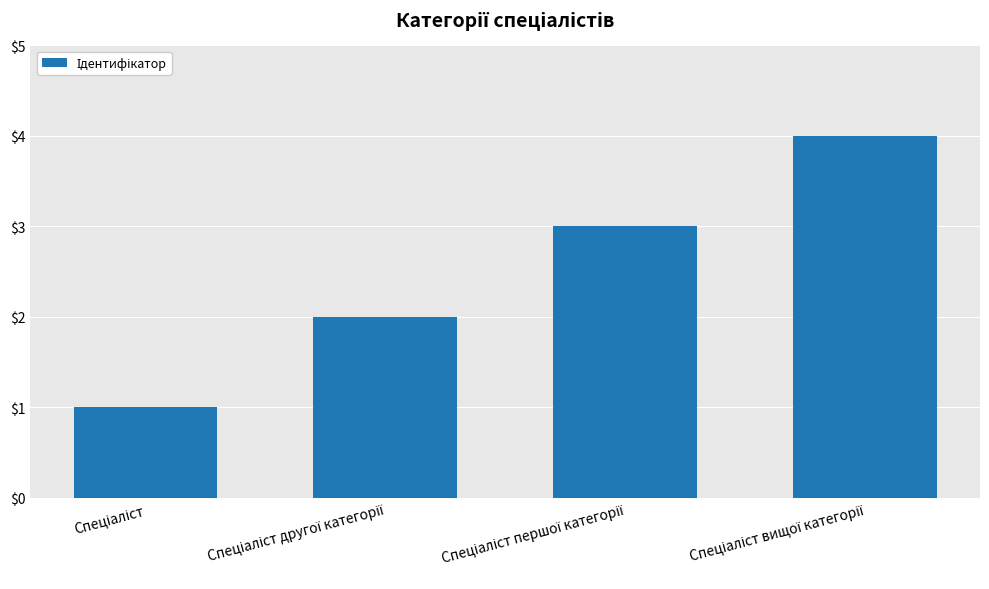

What is the value of the 4th bar from the left?

4